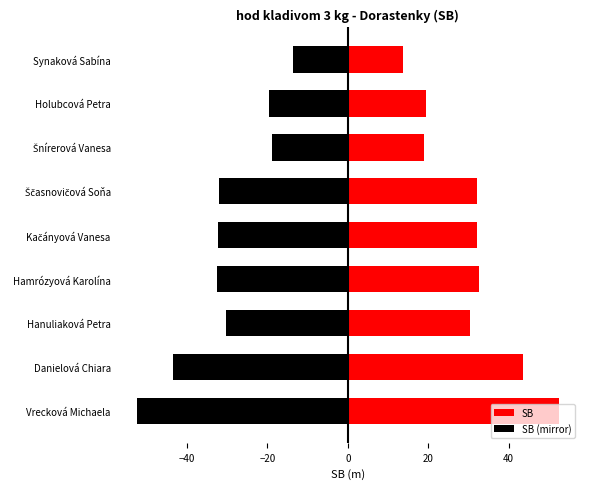

What are all the series names shown in the legend?

SB, SB (mirror)